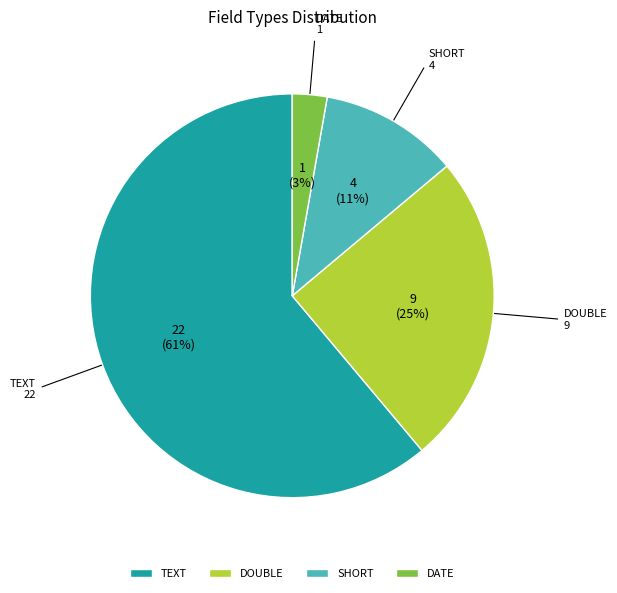

To the nearest percent, what is the difference between the SHORT and DOUBLE slice percentages?

14%